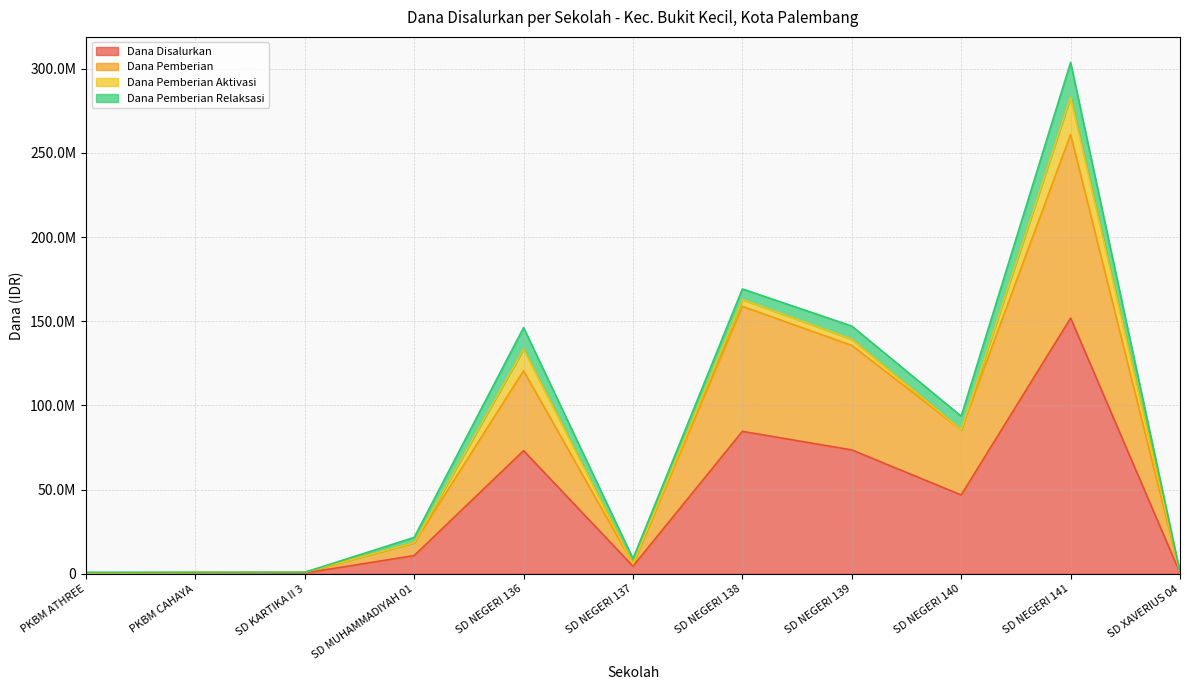

What is the difference between the maximum and minimum values in the Dana Pemberian series?

260550000